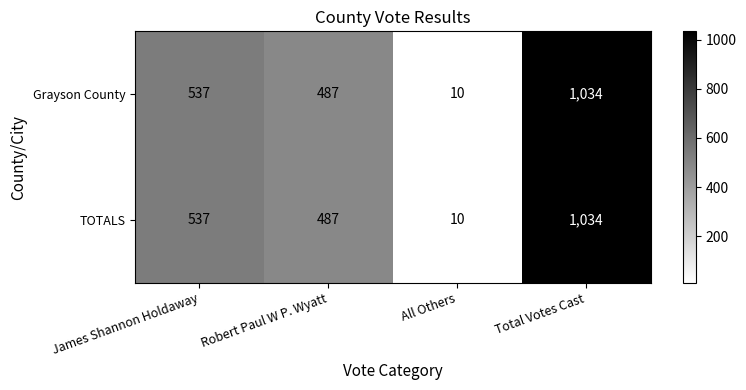

At which label is Grayson County closest to 522?

James Shannon Holdaway